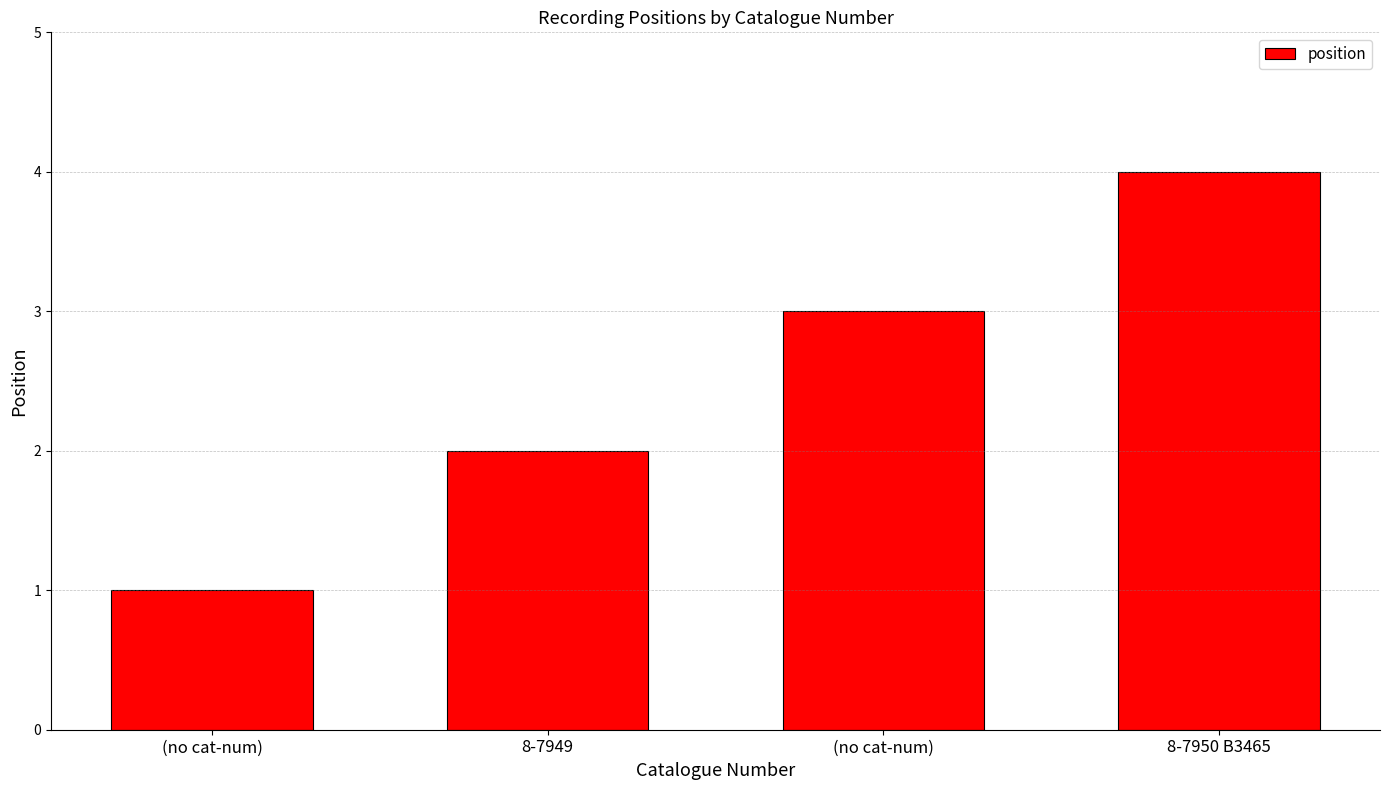

Where does the data first go above 3?

8-7950 B3465